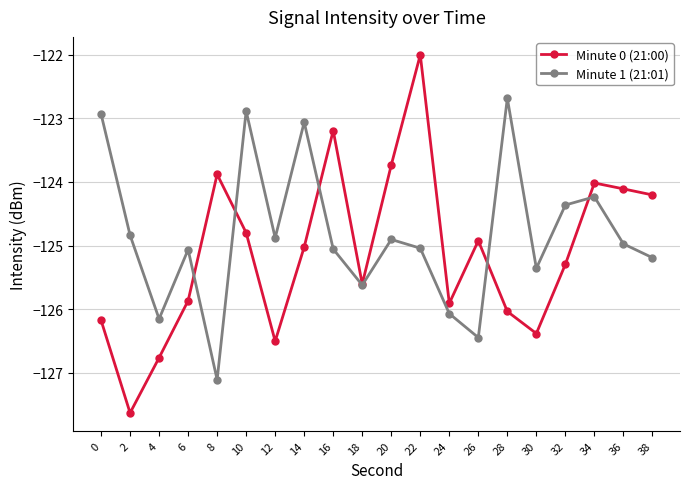

What is the minimum value shown in the chart?

-127.6